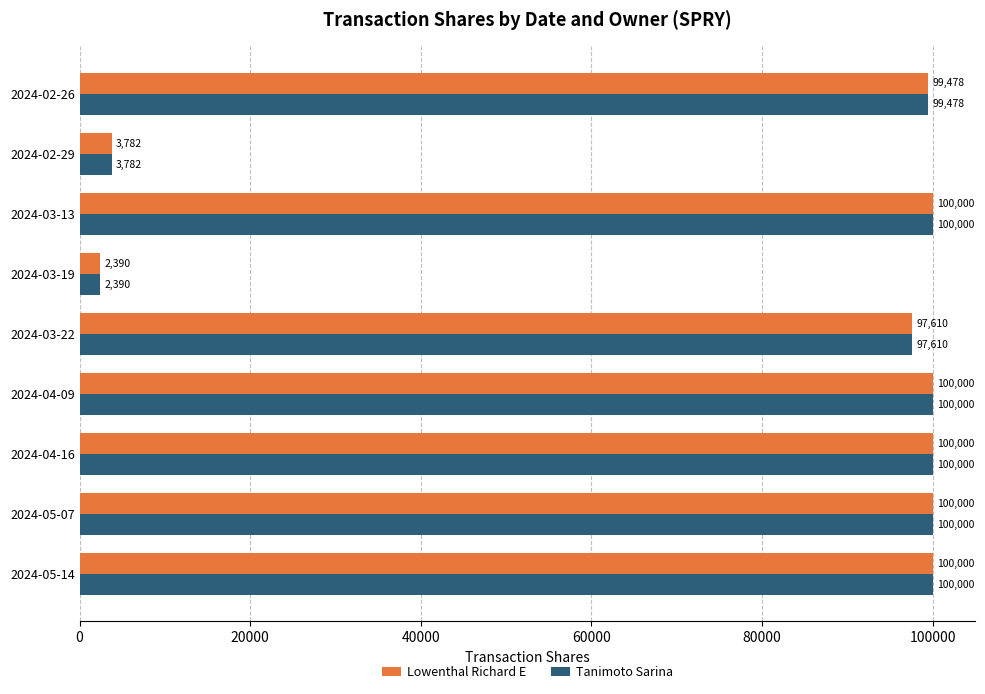

How many distinct data groups are displayed?

2